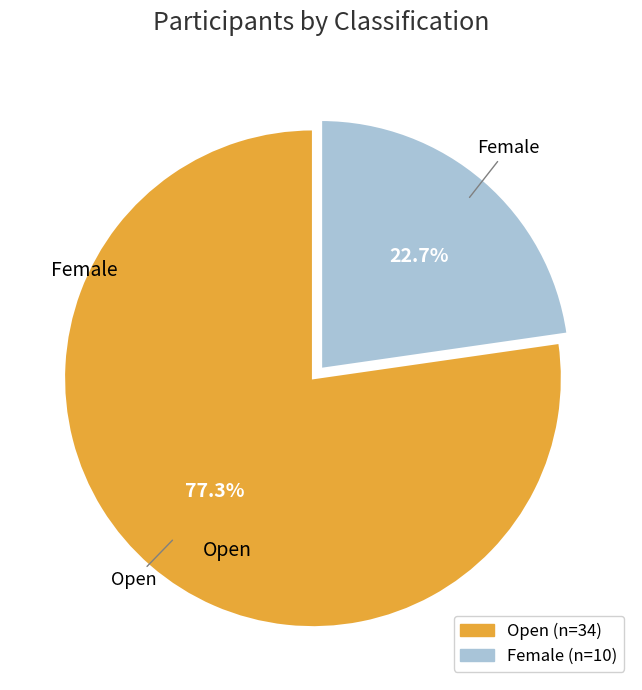

Does any single category account for the majority?

Yes